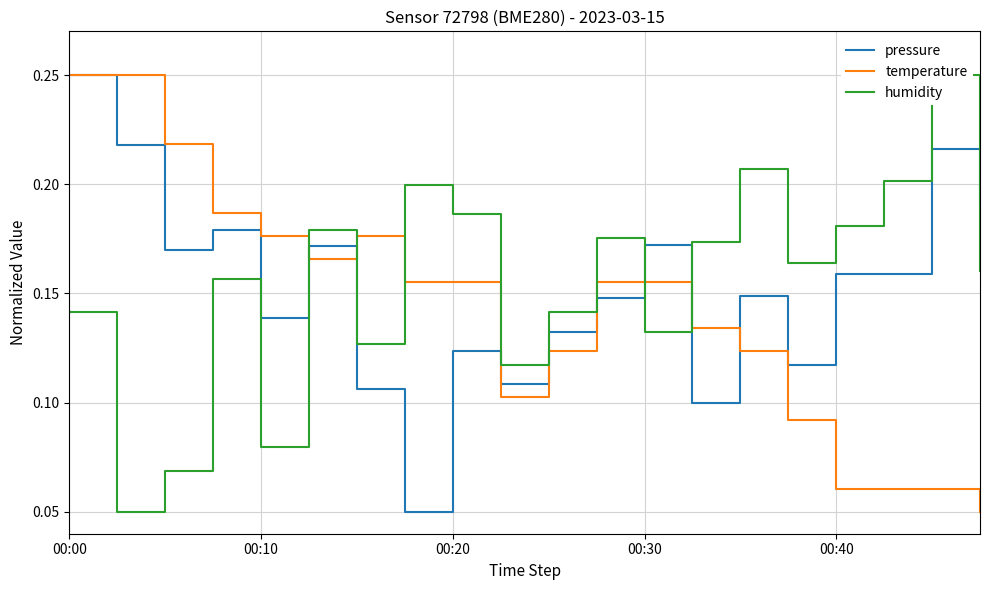

The value of pressure at 00:30 is 0.2. True or false?

True